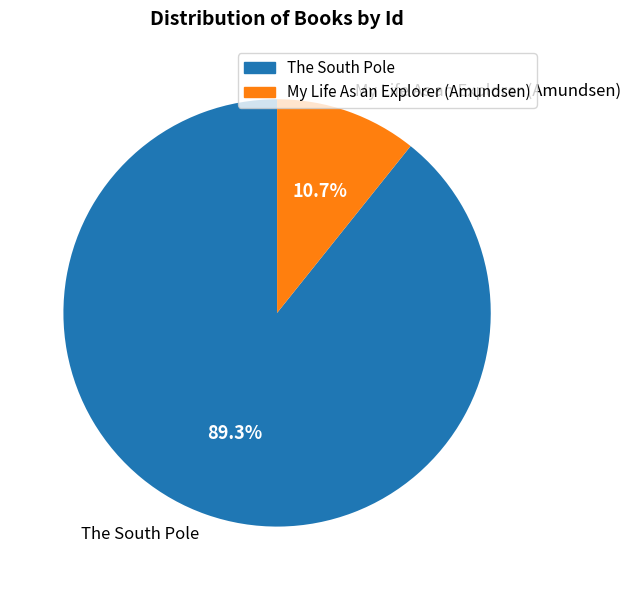

Does any single category account for the majority?

Yes